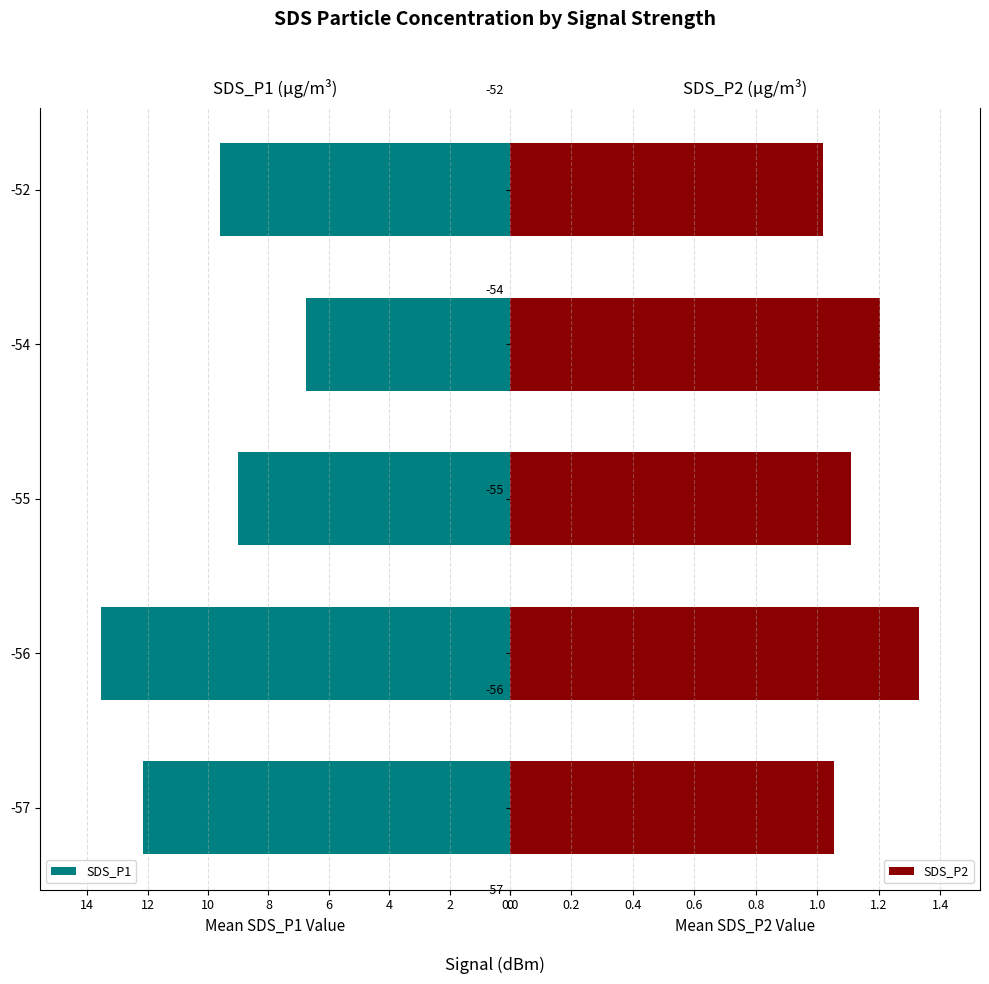

What is the approximate value of SDS_P1 at -52?

9.6